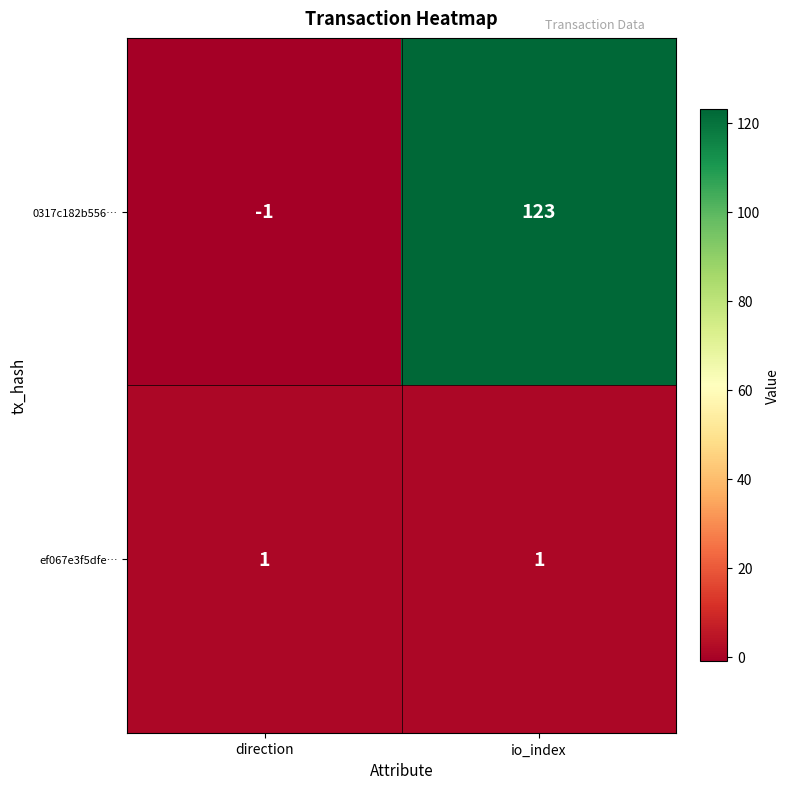

At which category is the sum across all series the highest?

io_index